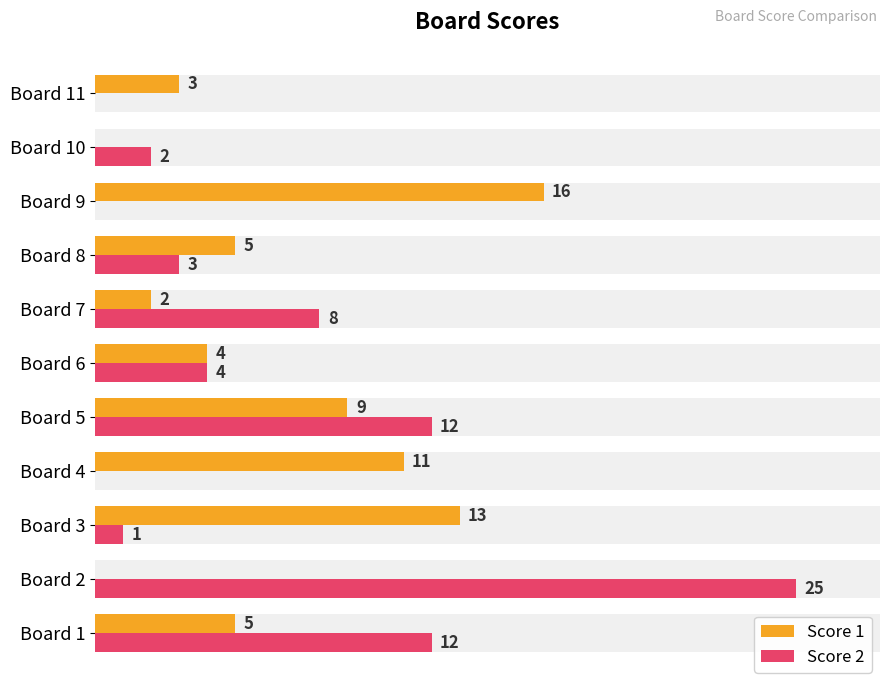

What is the sum of all Score 2 values?

67